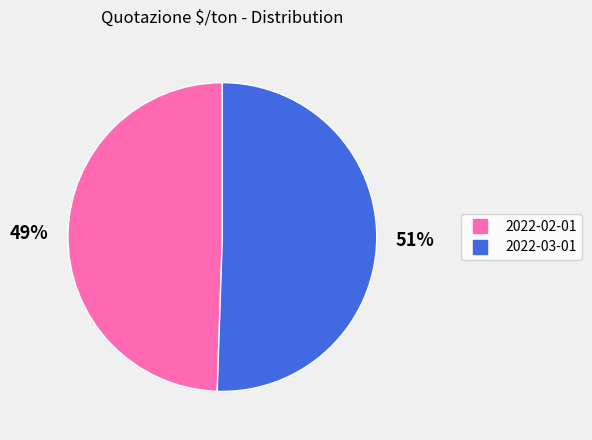

How many segments does this pie chart have?

2